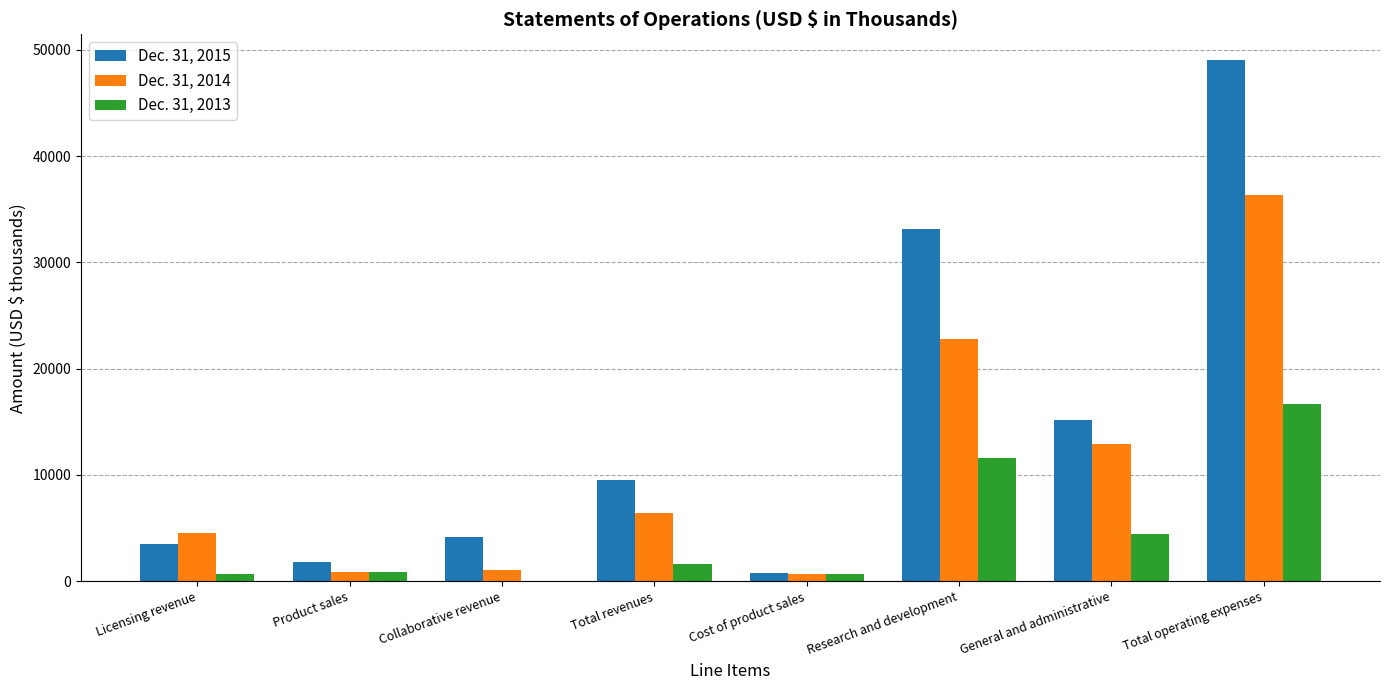

What is the difference between the Dec. 31, 2015 values at Cost of product sales and Product sales?

1079